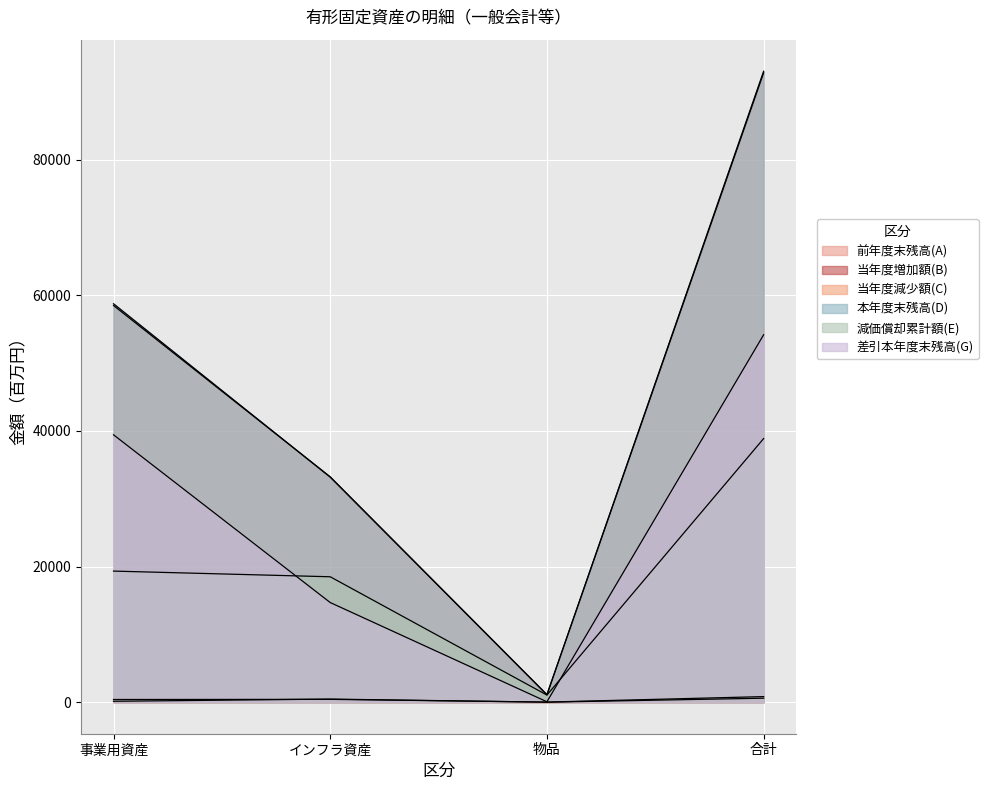

What is the difference between the 前年度末残高(A) values at 合計 and 物品?

91718